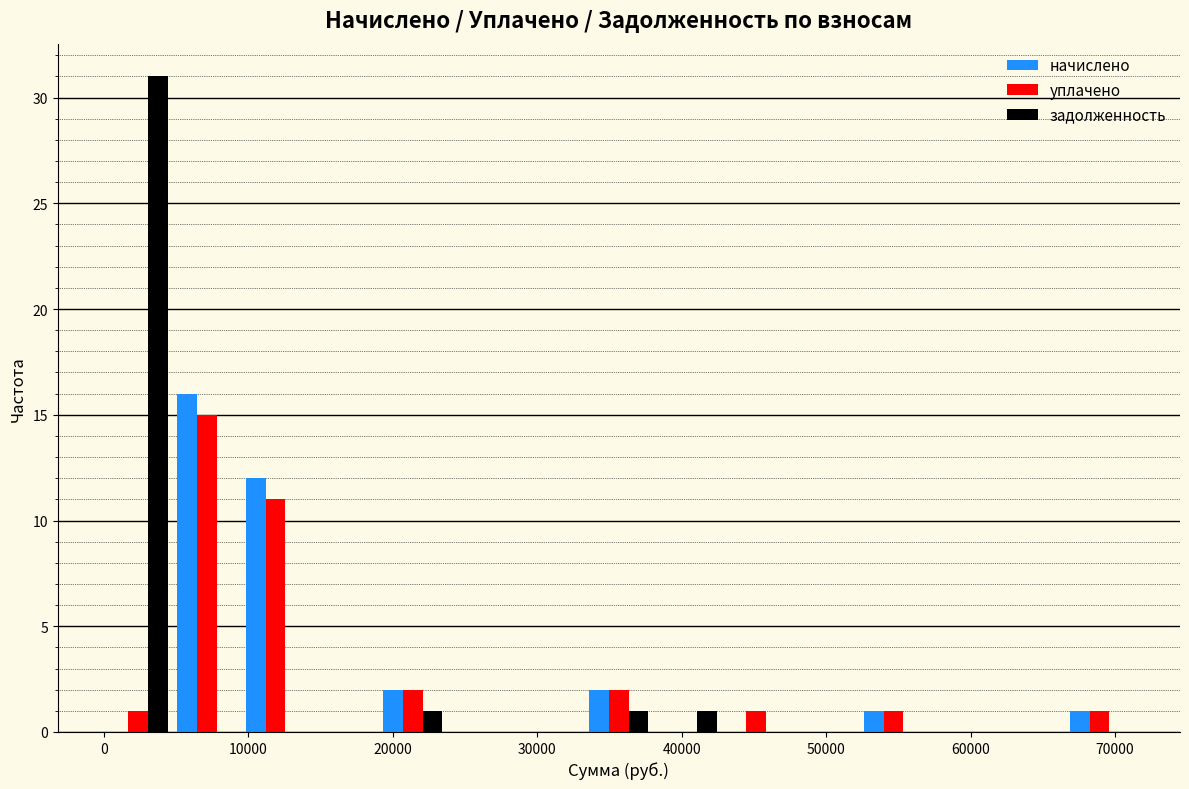

Reading left to right, transcribe this chart: for each range on the x-axis, give the height of each series' bar. Neither the bar edges nor the heights are printed on the chart, so give them approximately, as read against the axes.

0 to 5000: начислено=0	уплачено=1	задолженность=31
5000 to 10000: начислено=16	уплачено=15	задолженность=0
10000 to 14000: начислено=12	уплачено=11	задолженность=0
14000 to 19000: начислено=0	уплачено=0	задолженность=0
19000 to 24000: начислено=2	уплачено=2	задолженность=1
24000 to 29000: начислено=0	уплачено=0	задолженность=0
29000 to 33000: начислено=0	уплачено=0	задолженность=0
33000 to 38000: начислено=2	уплачено=2	задолженность=1
38000 to 43000: начислено=0	уплачено=0	задолженность=1
43000 to 48000: начислено=0	уплачено=1	задолженность=0
48000 to 52000: начислено=0	уплачено=0	задолженность=0
52000 to 57000: начислено=1	уплачено=1	задолженность=0
57000 to 62000: начислено=0	уплачено=0	задолженность=0
62000 to 67000: начислено=0	уплачено=0	задолженность=0
67000 to 71000: начислено=1	уплачено=1	задолженность=0